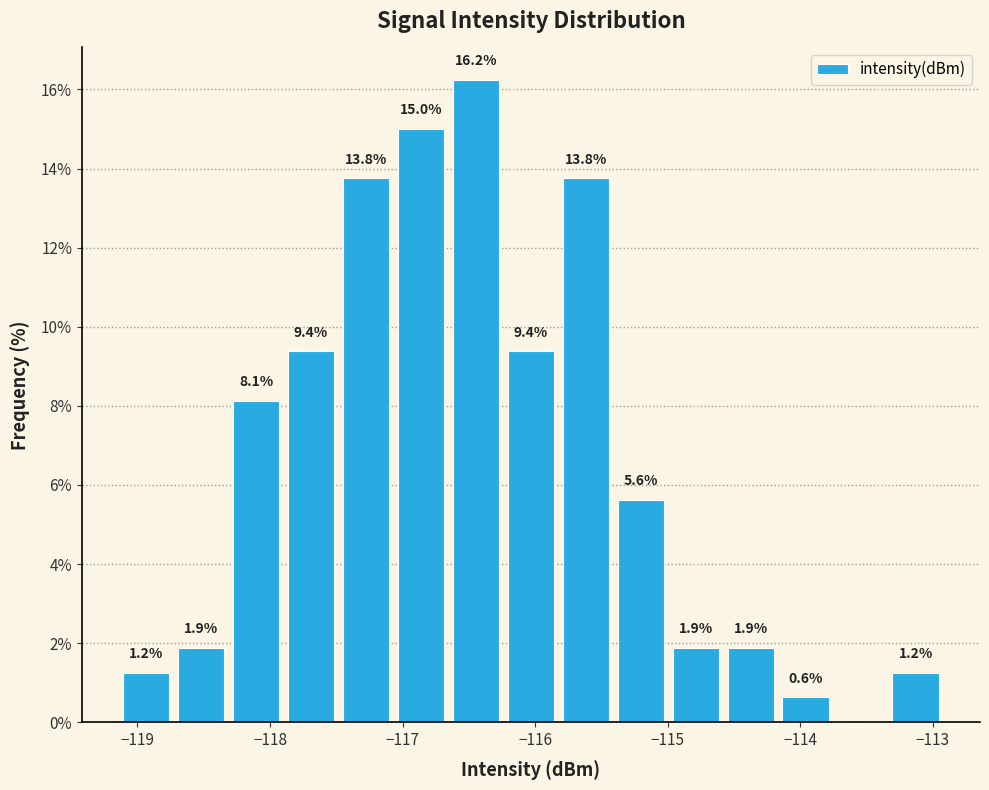

Which range on the x-axis has the tallest bar?

-116.7 to -116.2